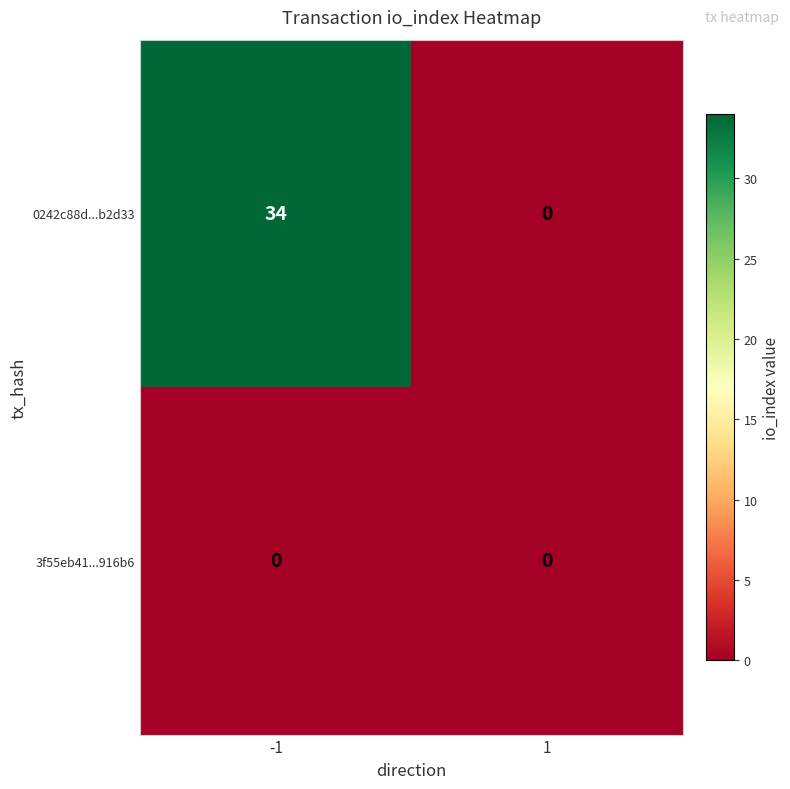

True or false: 0242c88d...b2d33 has a value of 0 at 1.

True